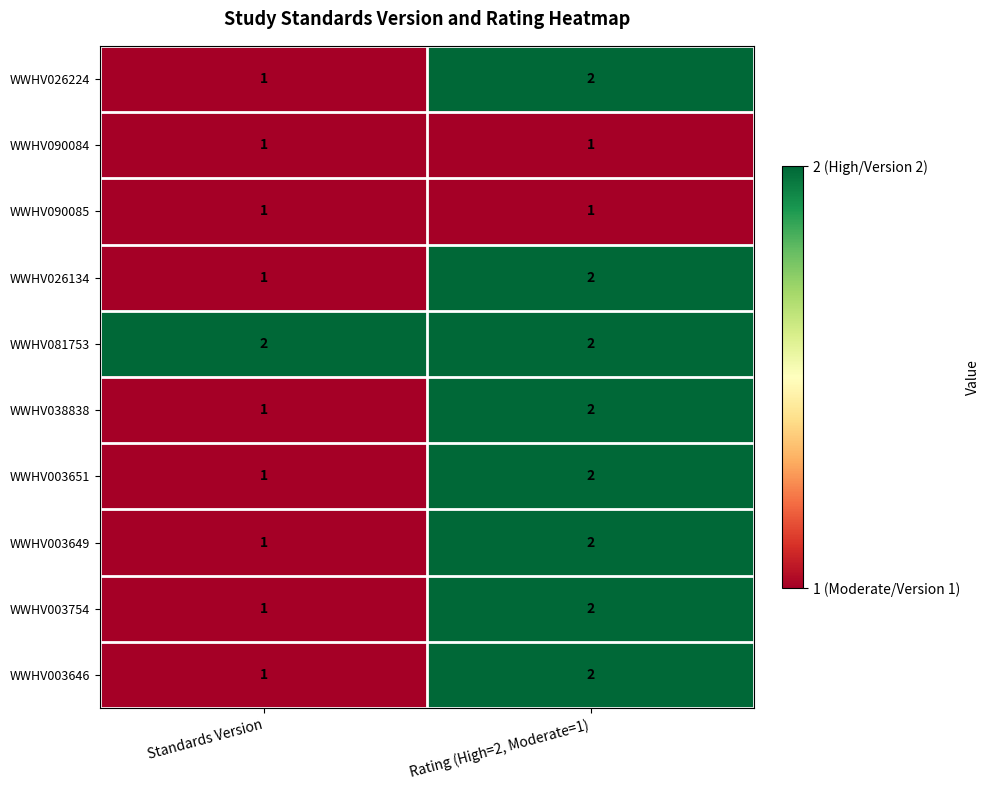

What is the sum of all WWHV026224 values?

3